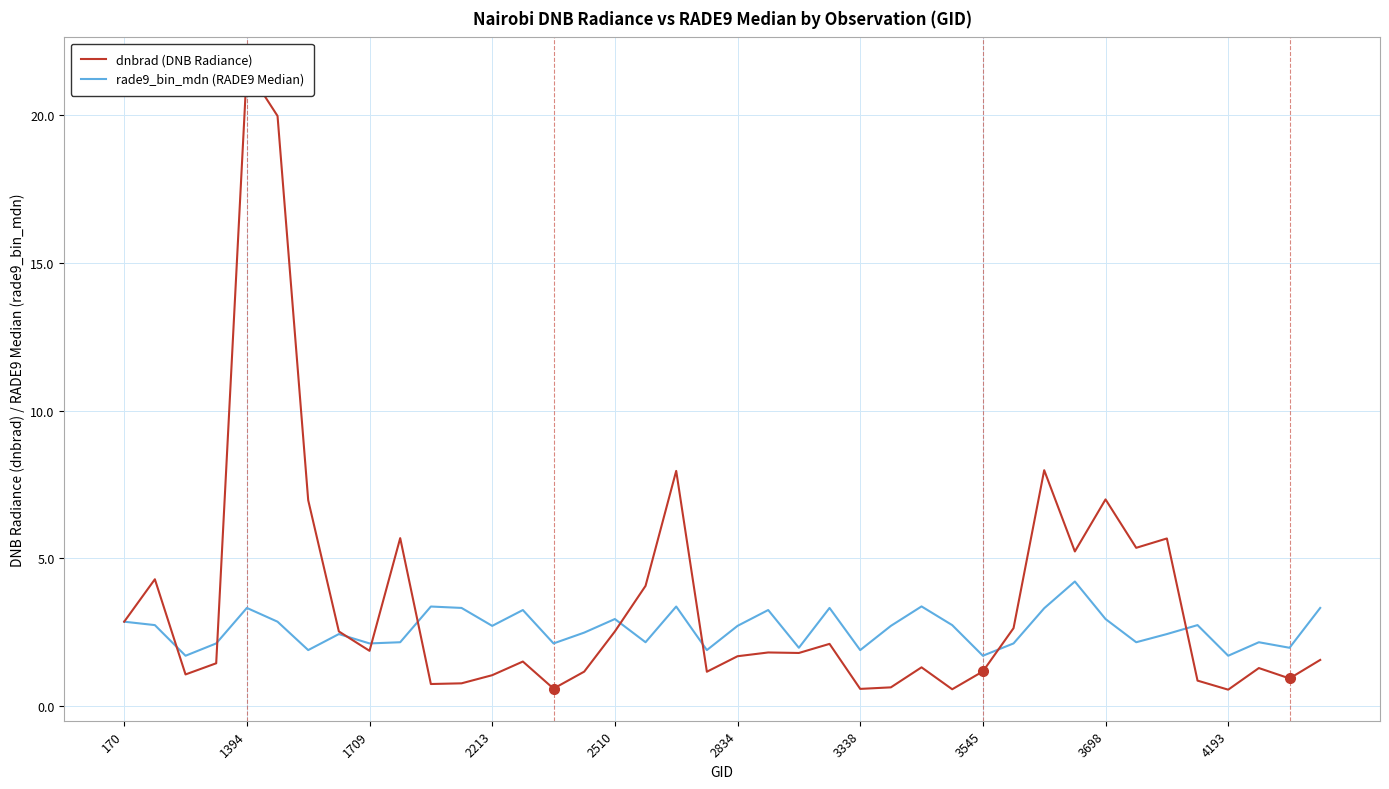

What is the value of the rade9_bin_mdn (RADE9 Median) point at the 39th from the left?

2.0